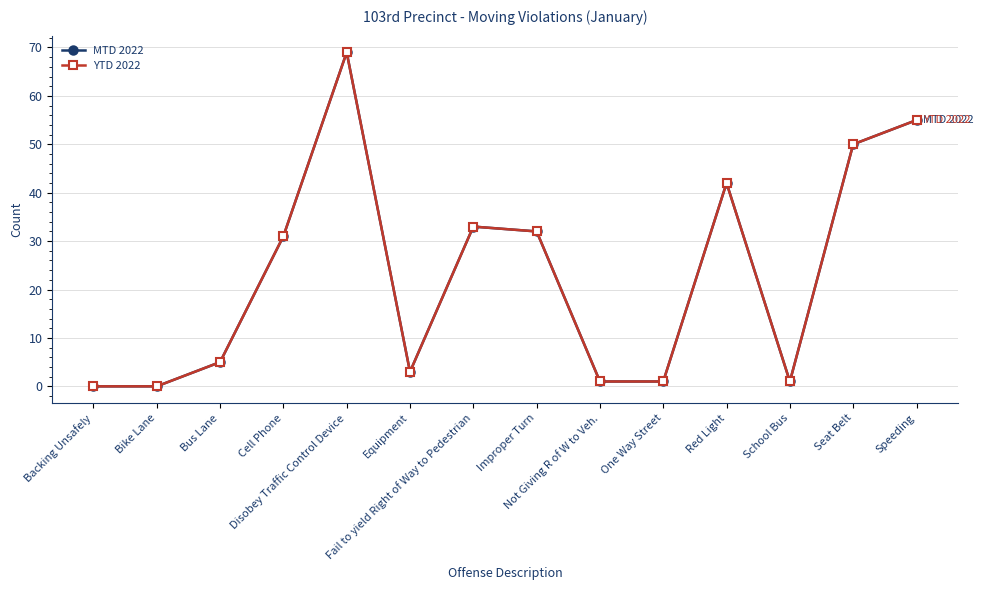

Is this an area chart (filled region under the line)?

No